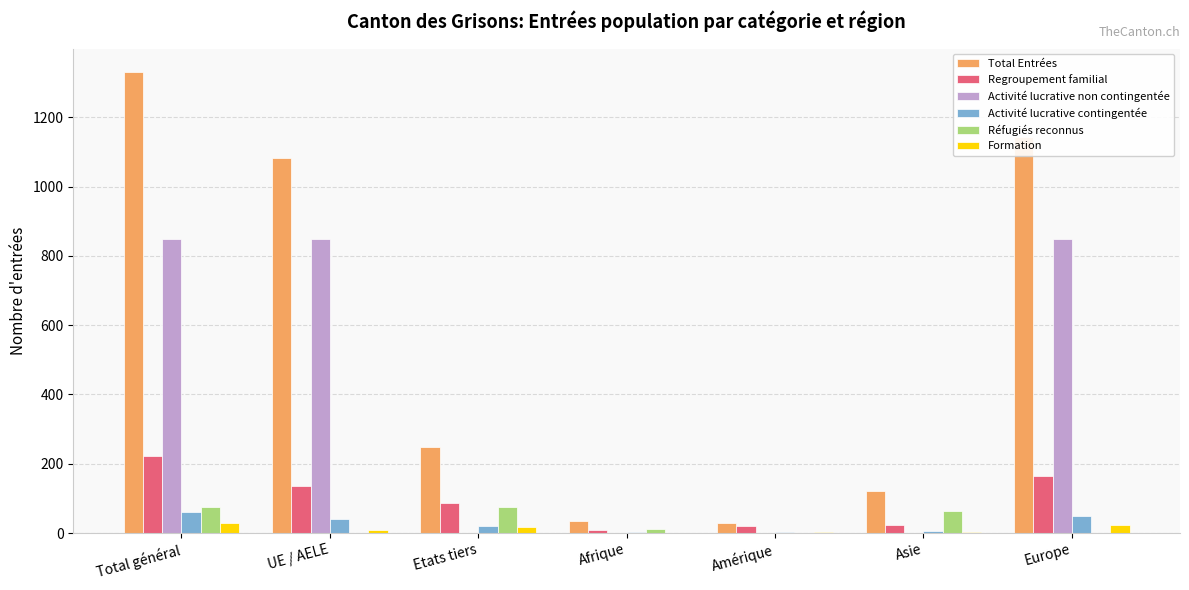

Between UE / AELE and Amérique, which series saw the biggest shift?

Total Entrées